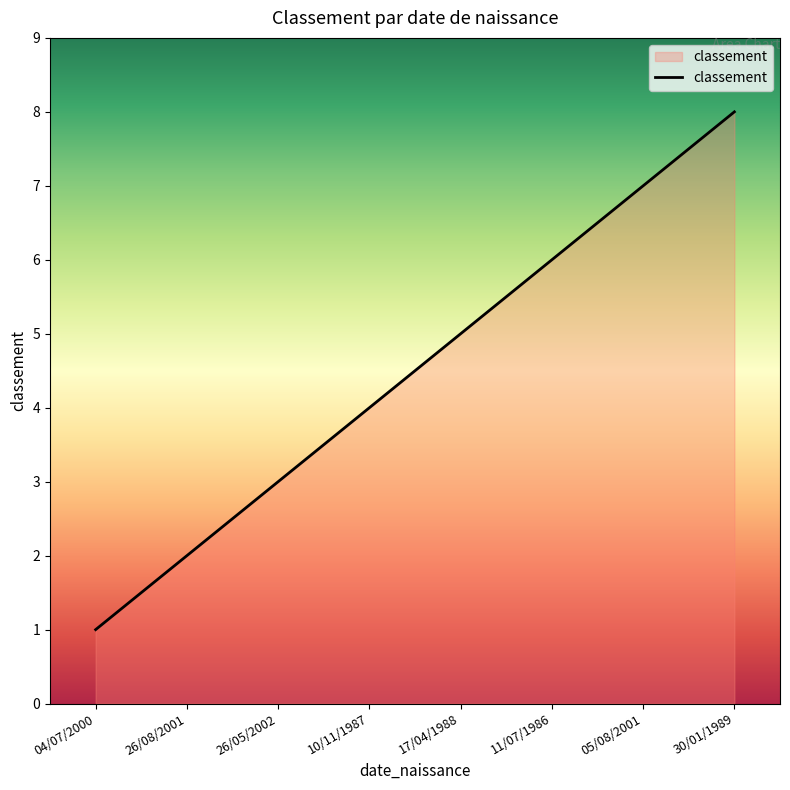

Does the chart display data point markers on the line(s)?

No